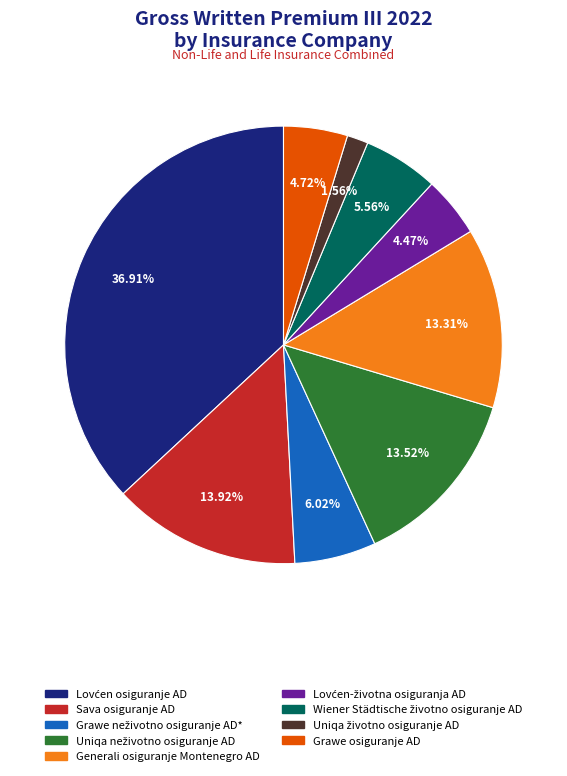

Is there any slice that represents more than half of the pie?

No